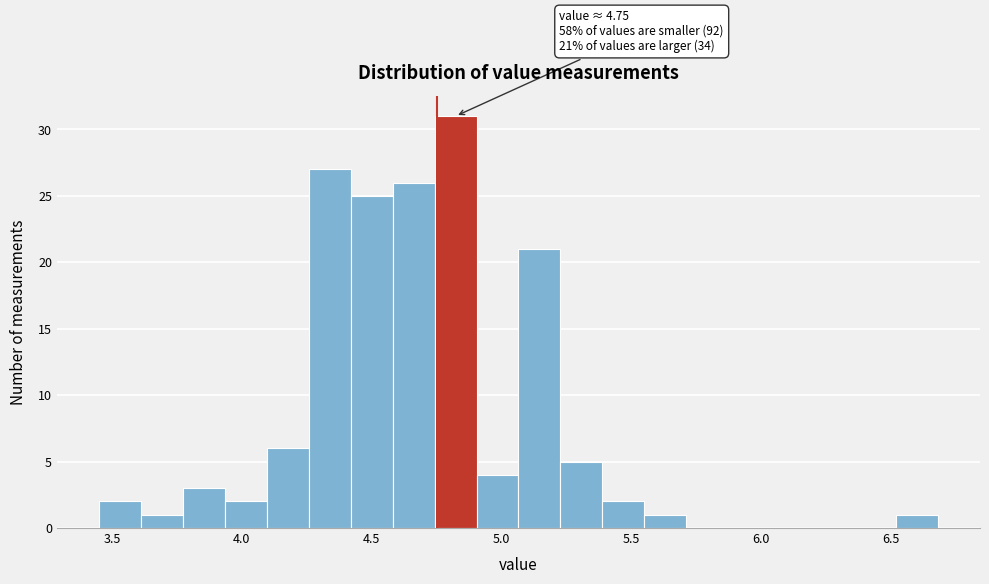

Read against the x-axis, roughly where is the centre of the tallest bar?

4.80